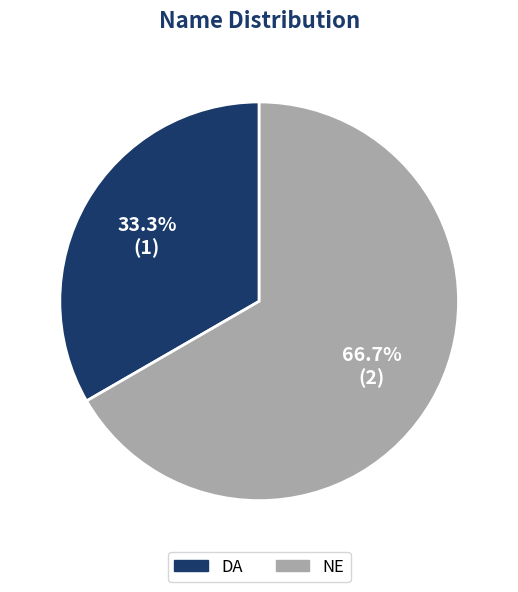

To the nearest percent, what portion does NE represent?

67%